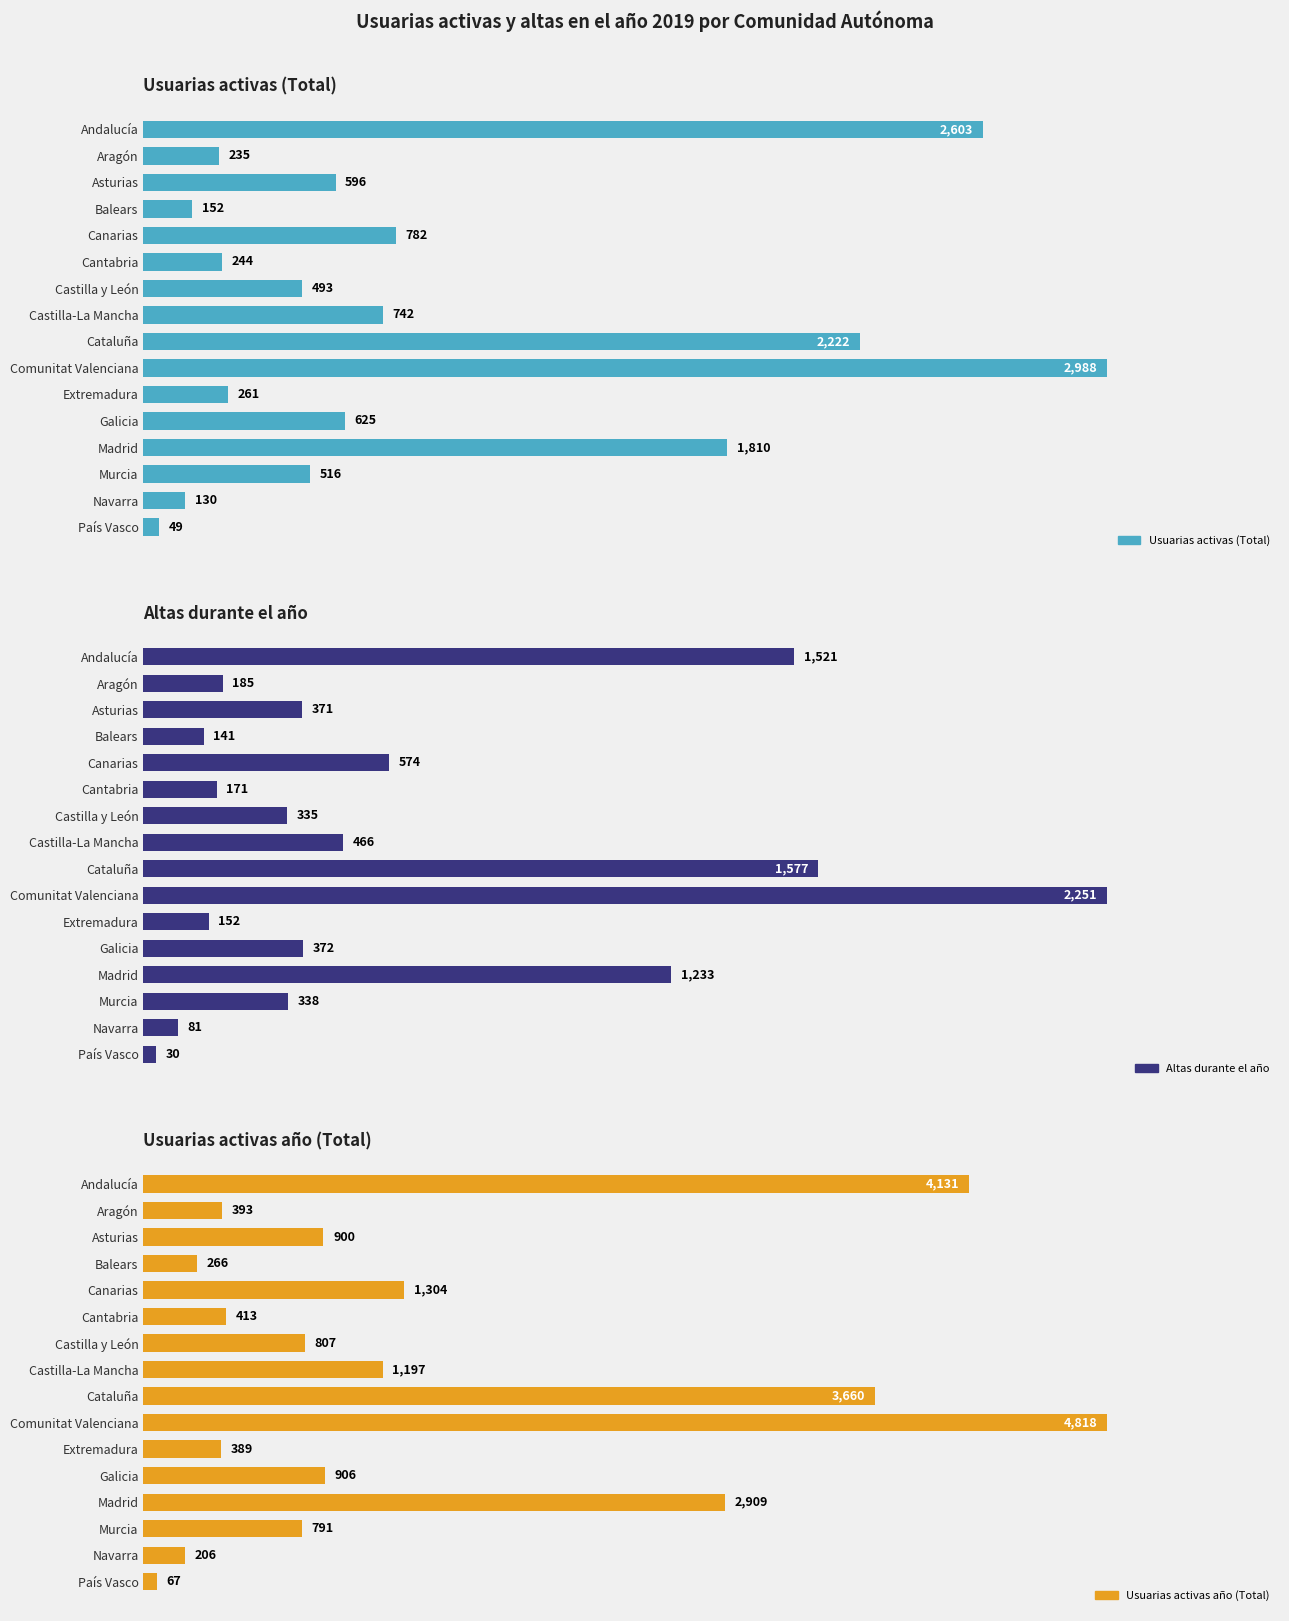

What is the average value of the Usuarias activas (Total) series?

903